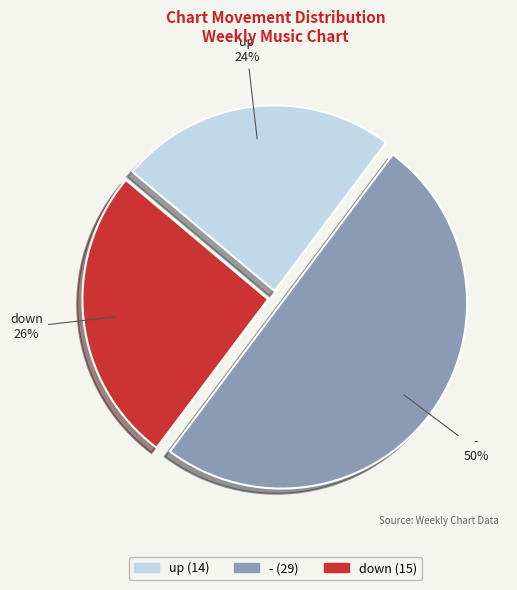

True or false: down accounts for 39% of the total.

False